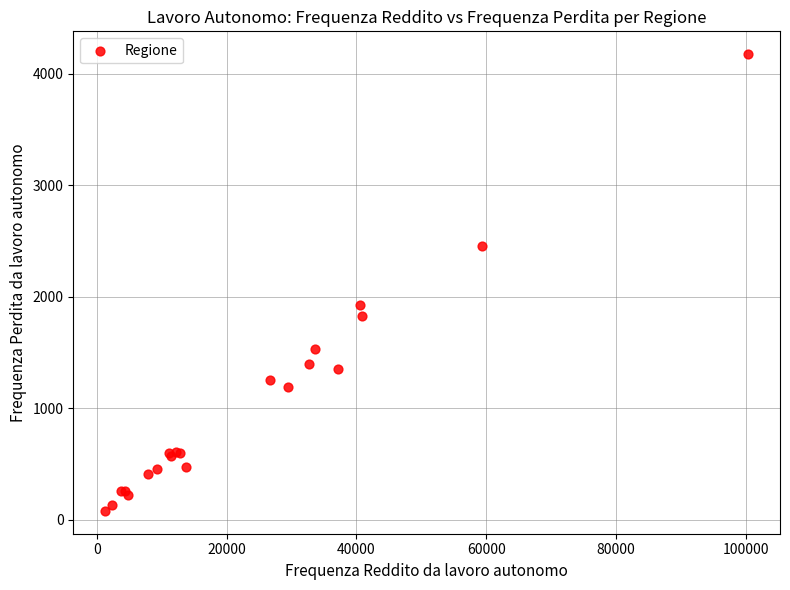

What Y value in the scatter plot is closest to 2129?

1927